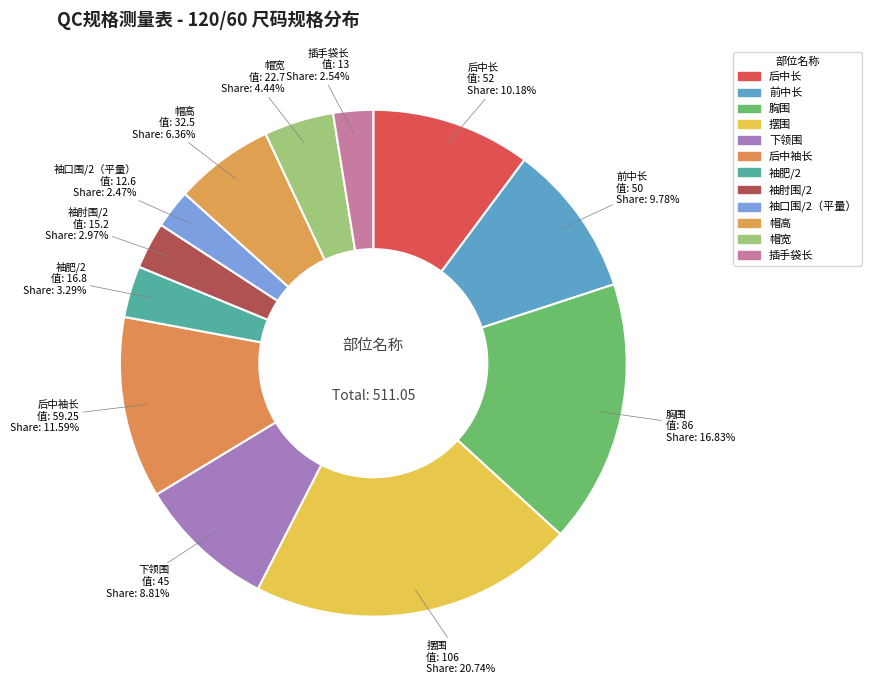

The 帽宽 slice represents 1% of the pie. True or false?

False